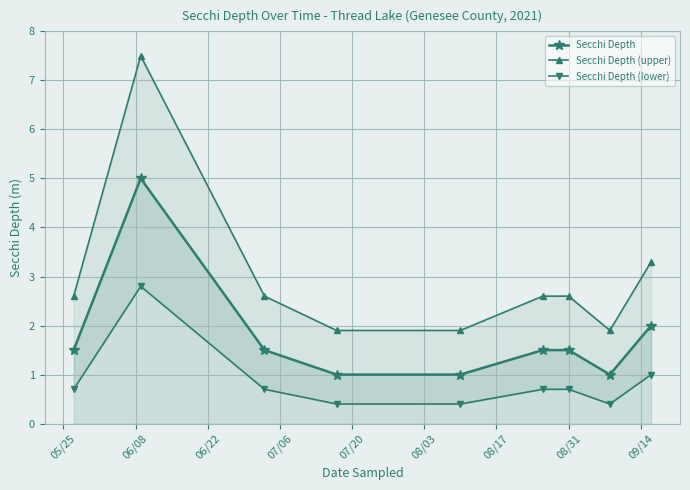

What is the value of the Secchi Depth point at the 5th from the left?

1.0